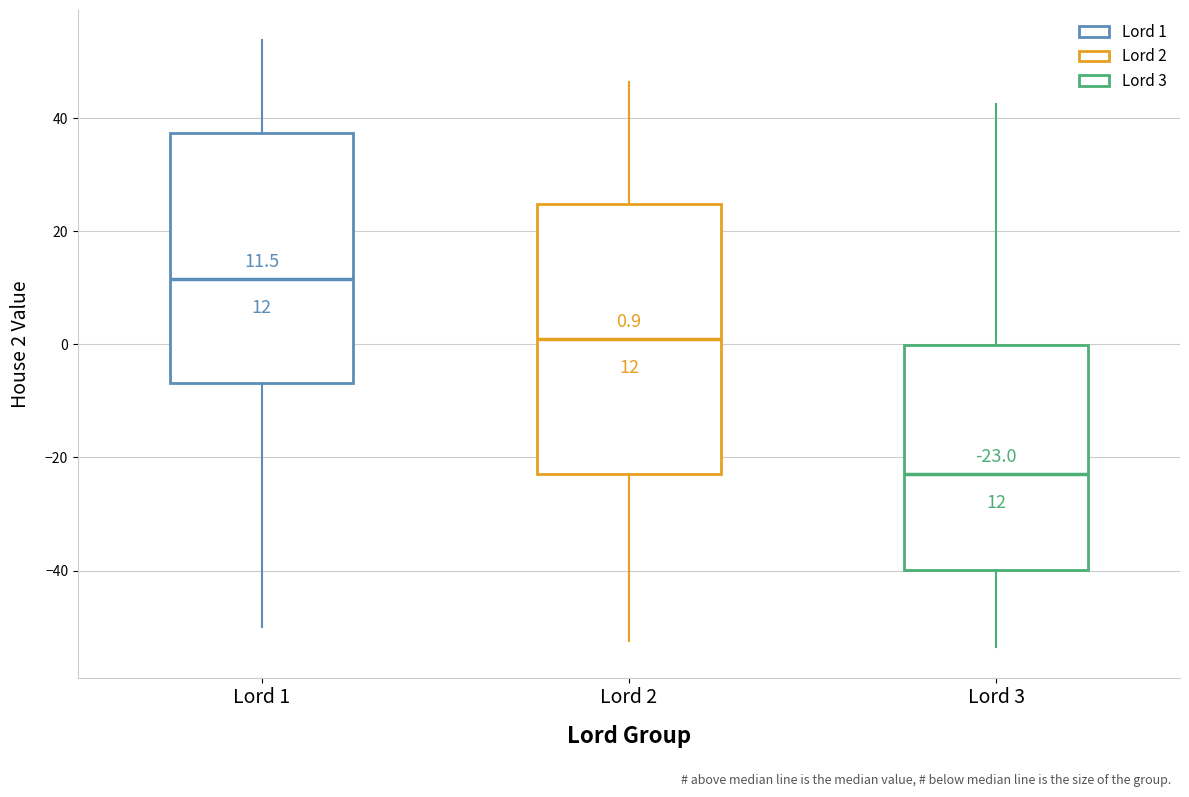

Which box's median line is the lowest?

Lord 3